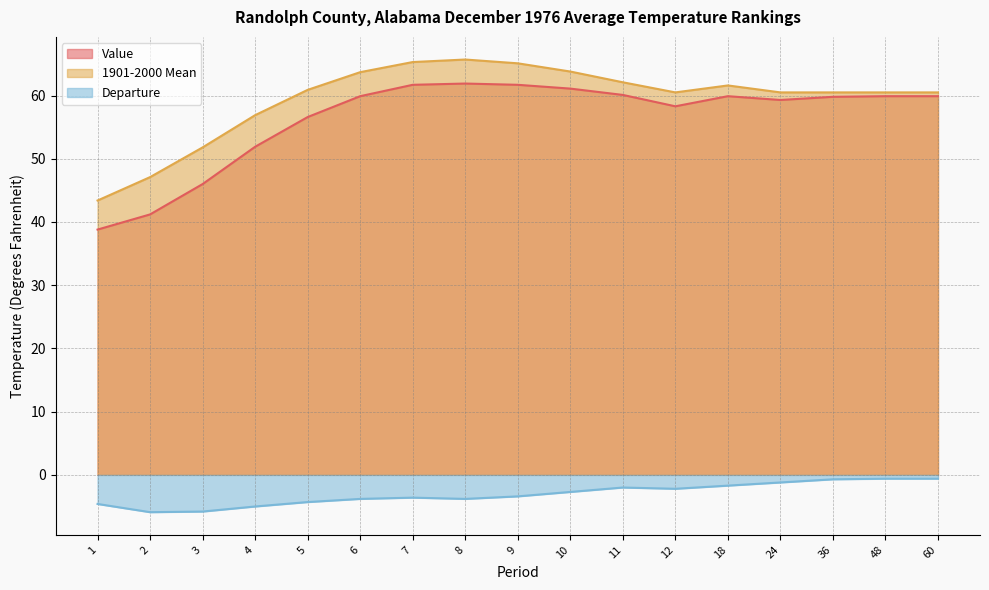

What is the difference between the maximum and minimum values in the Value series?

23.1